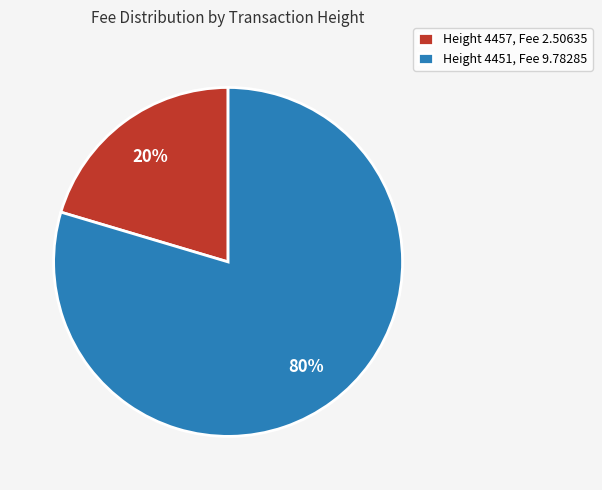

Between Height 4457, Fee 2.50635 and Height 4451, Fee 9.78285, which is larger?

Height 4451, Fee 9.78285